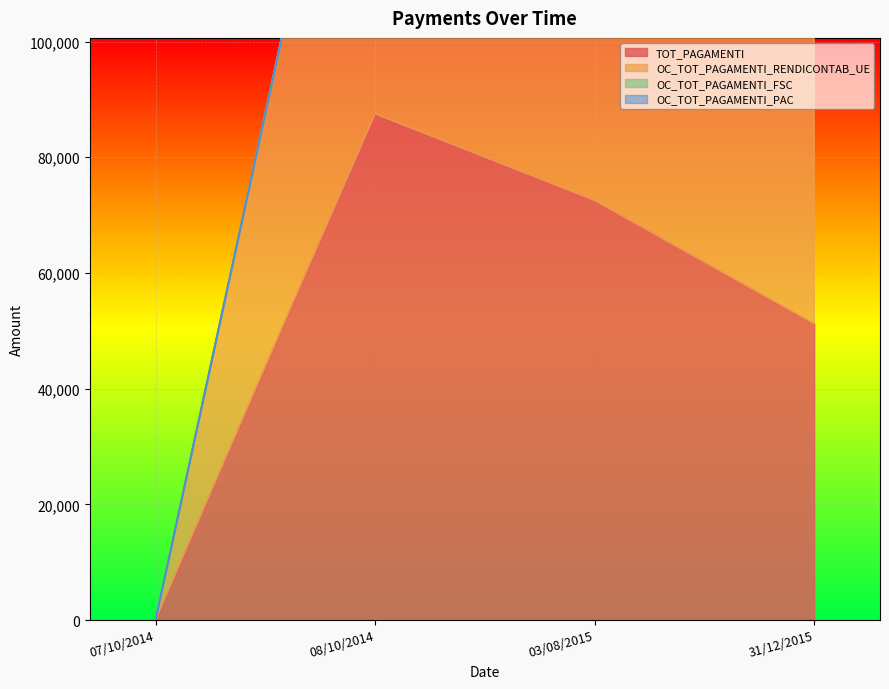

At which category does TOT_PAGAMENTI reach its first local peak?

08/10/2014